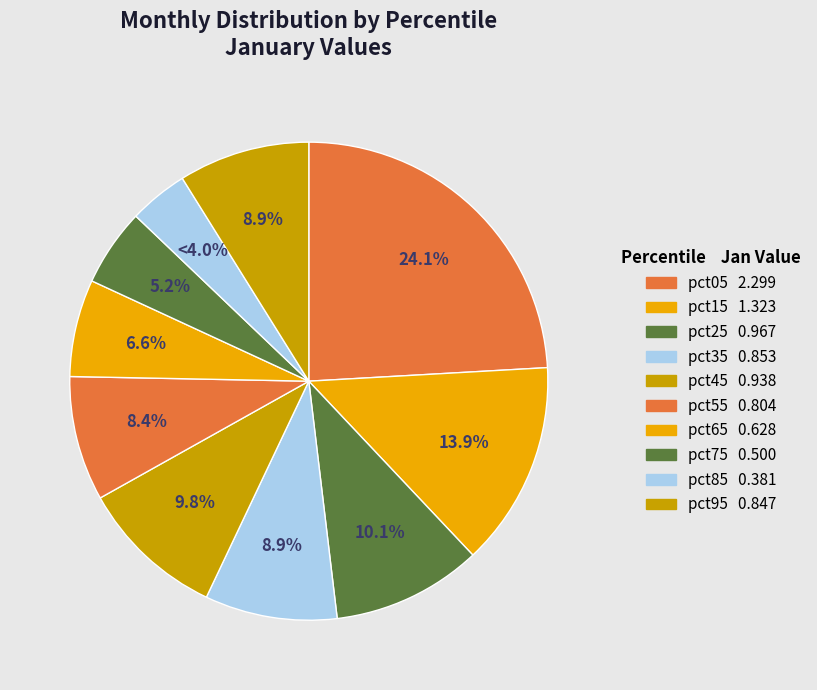

What is the ratio of the value at pct55 to the value at pct05?

0.3